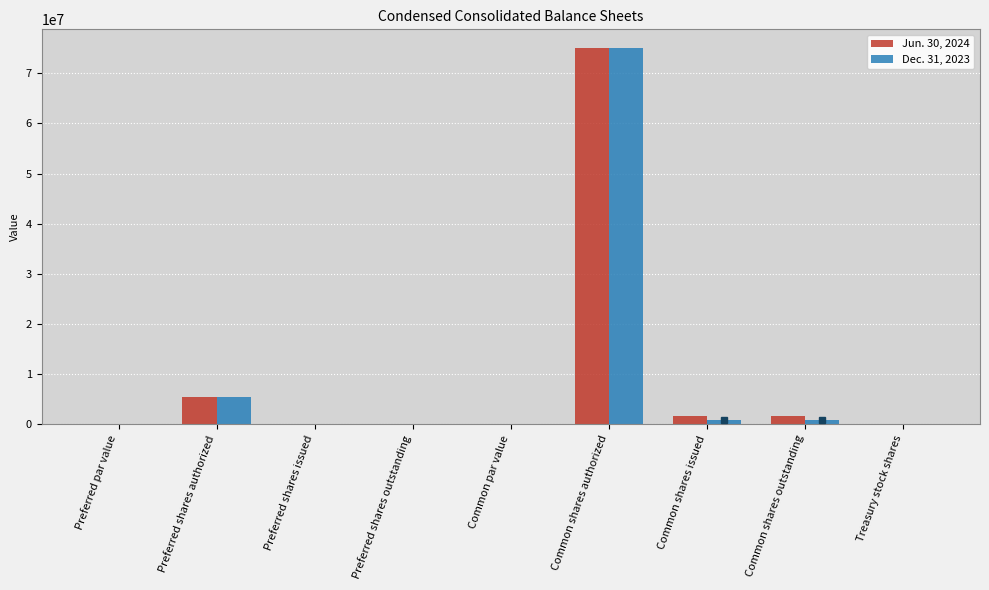

At which label does Dec. 31, 2023 reach its peak?

Common shares authorized